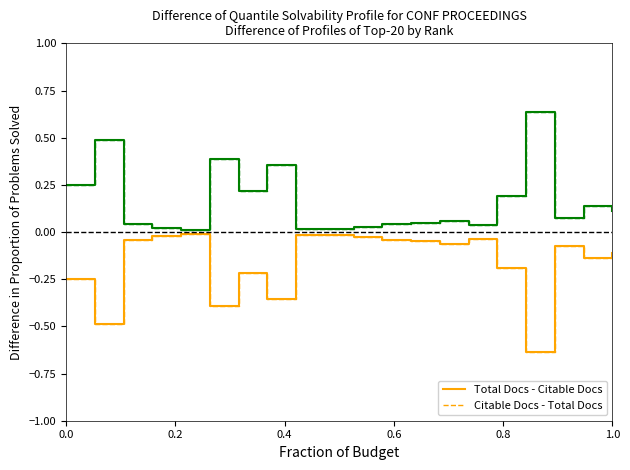

List the series in order of their peak value, highest first.

Citable Docs - Total Docs, Total Docs - Citable Docs